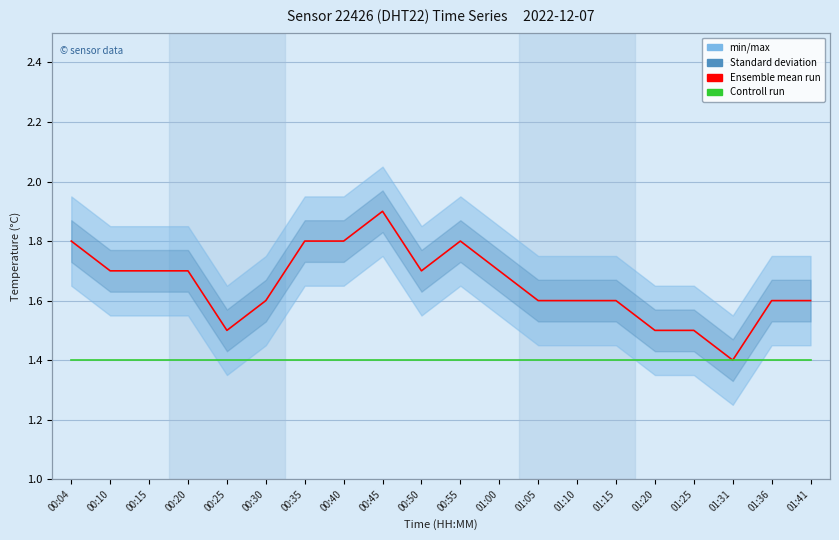

True or false: Ensemble mean run and Controll run cross at least once.

False